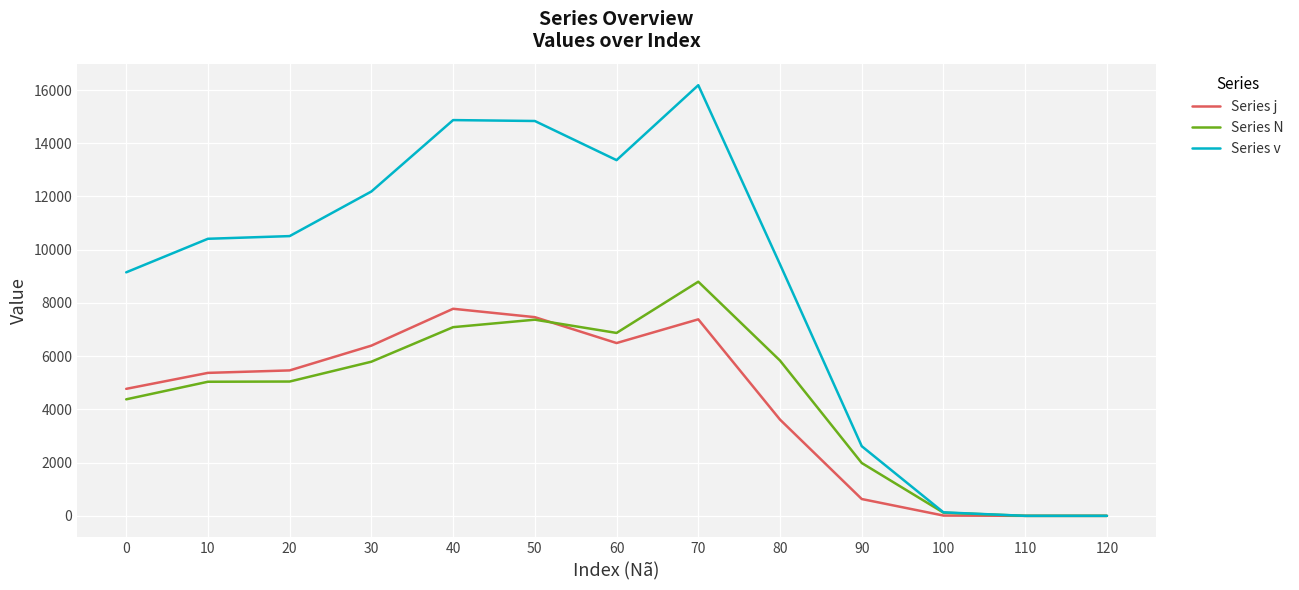

Is it true that Series j equals 4772 at 0?

True